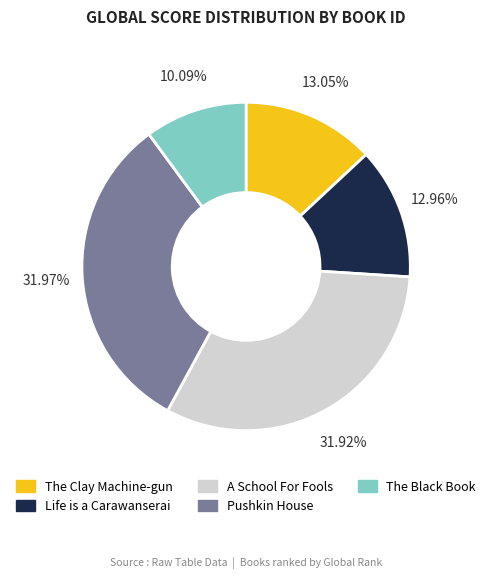

Is it true that Life is a Carawanserai is 13% of the pie?

True